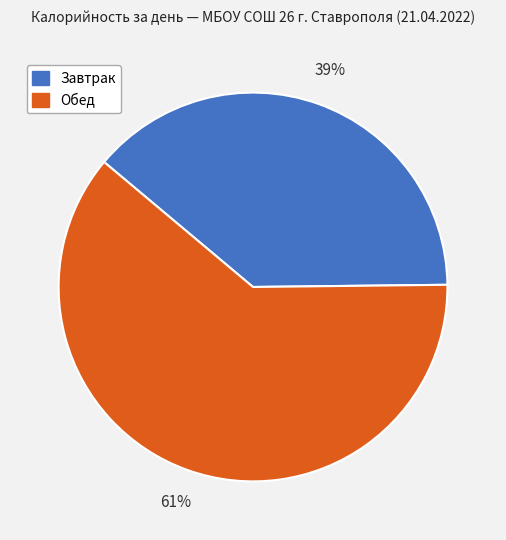

To the nearest percent, what portion does Обед represent?

61%